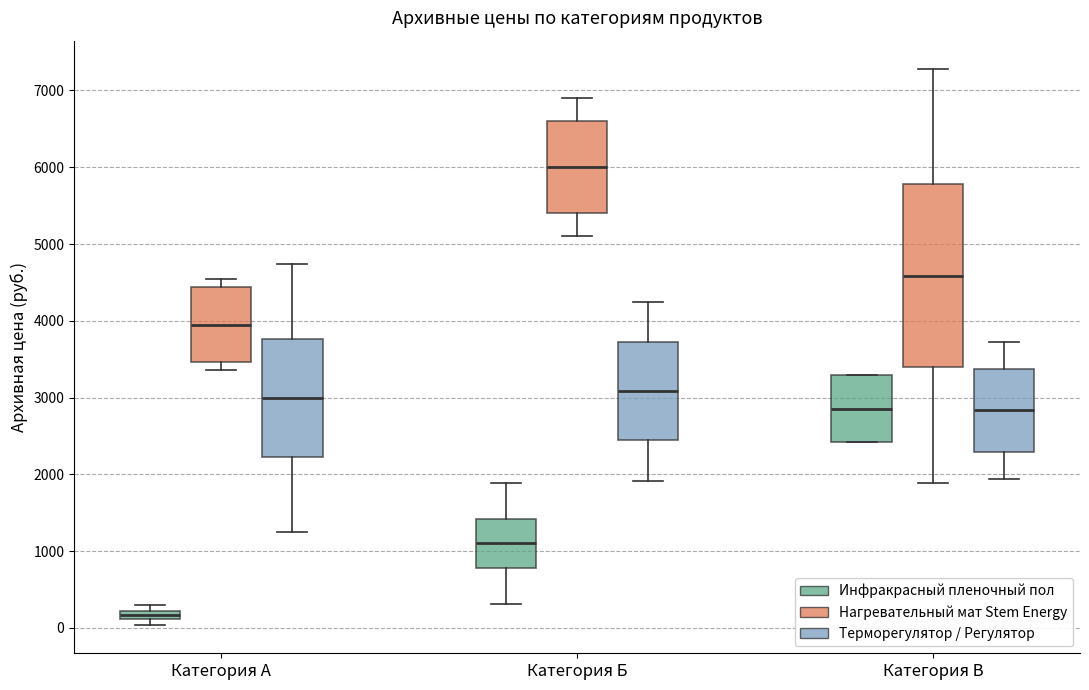

Which box is the tallest, from its lower edge to its upper edge?

Категория В (Нагревательный мат Stem Energy)